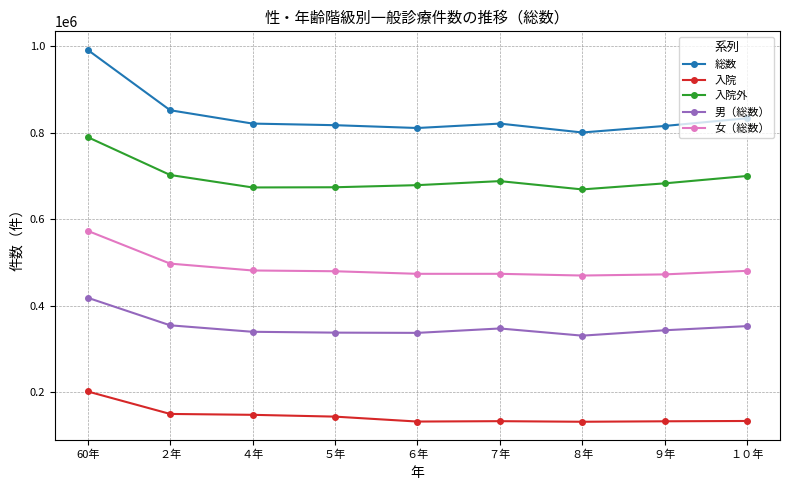

Rank the series at ４年 from lowest to highest value.

入院, 男（総数）, 女（総数）, 入院外, 総数